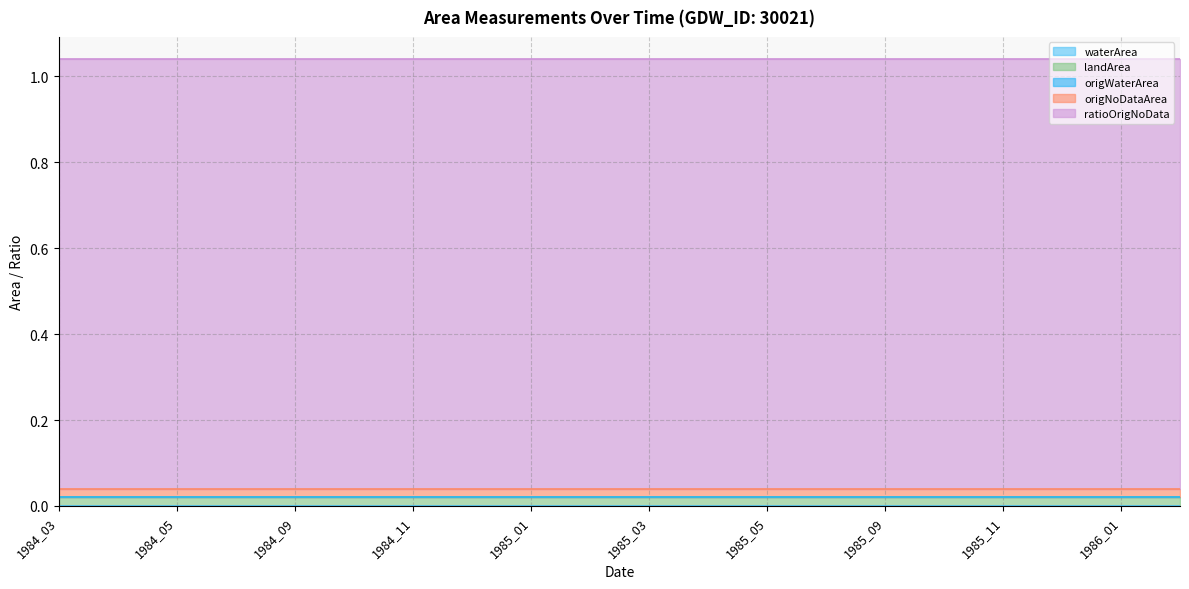

The origWaterArea series shows 0.0 at 1986_01. True or false?

True